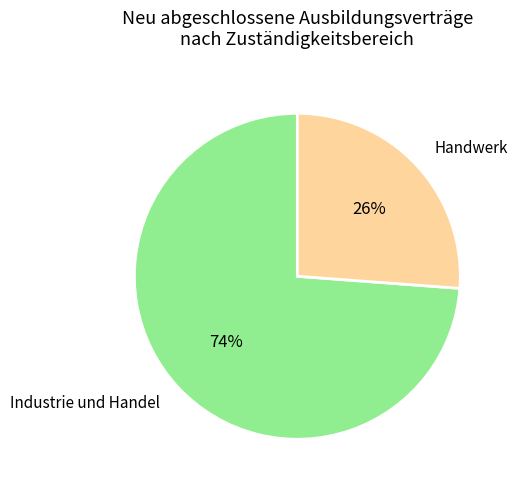

To the nearest percent, what is the average slice percentage?

50%